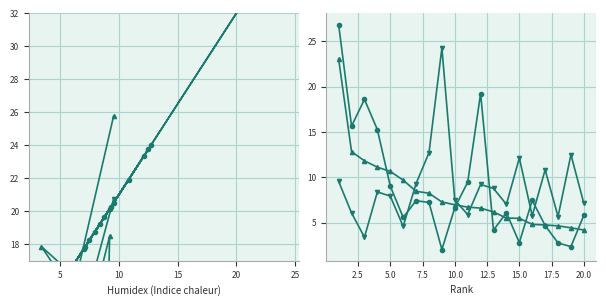

Rank the series by their maximum value, from lowest to highest.

Total Refs., Total Cites (3years), Cites / Doc. (2years)